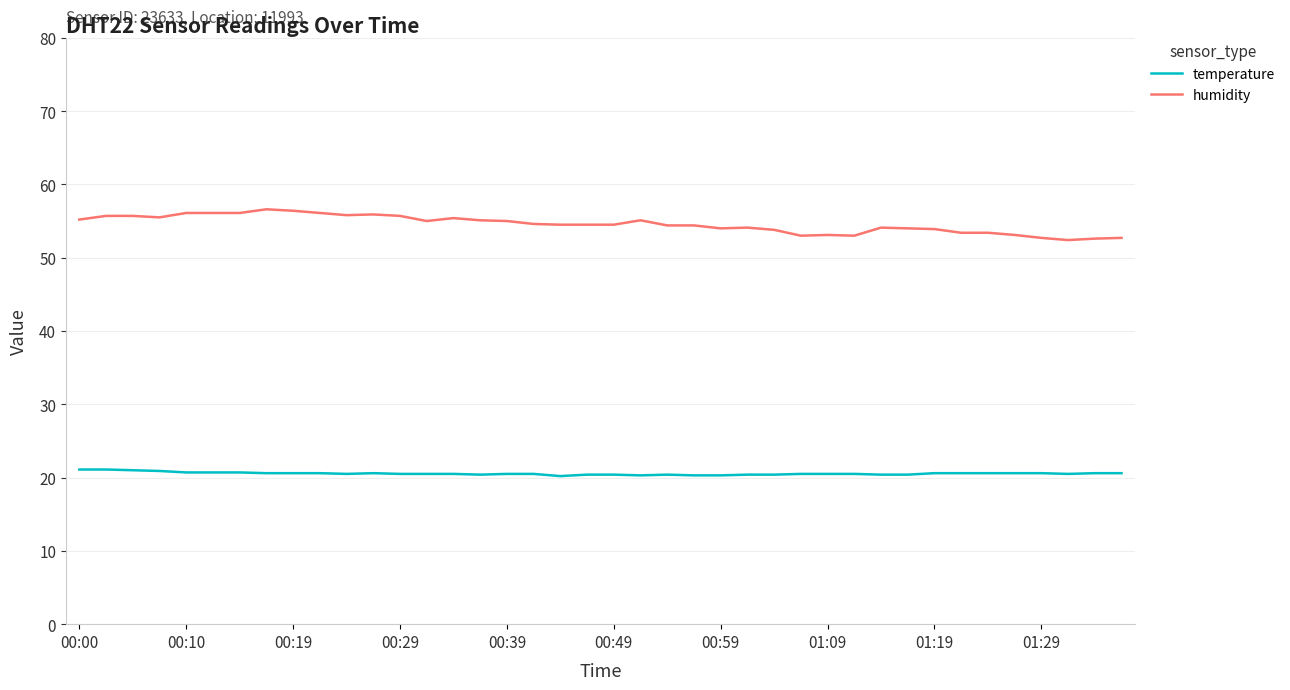

What is the highest value of the temperature series?

21.1